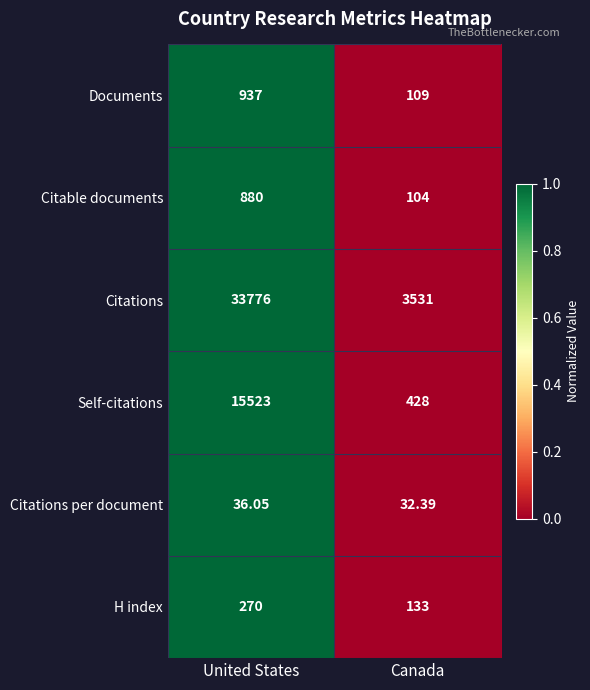

At which category does the chart reach its peak across all series?

United States